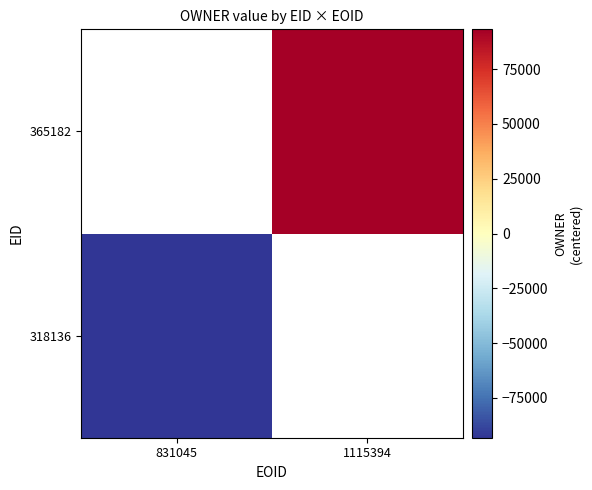

How many values in the 365182 series exceed 93160?

1